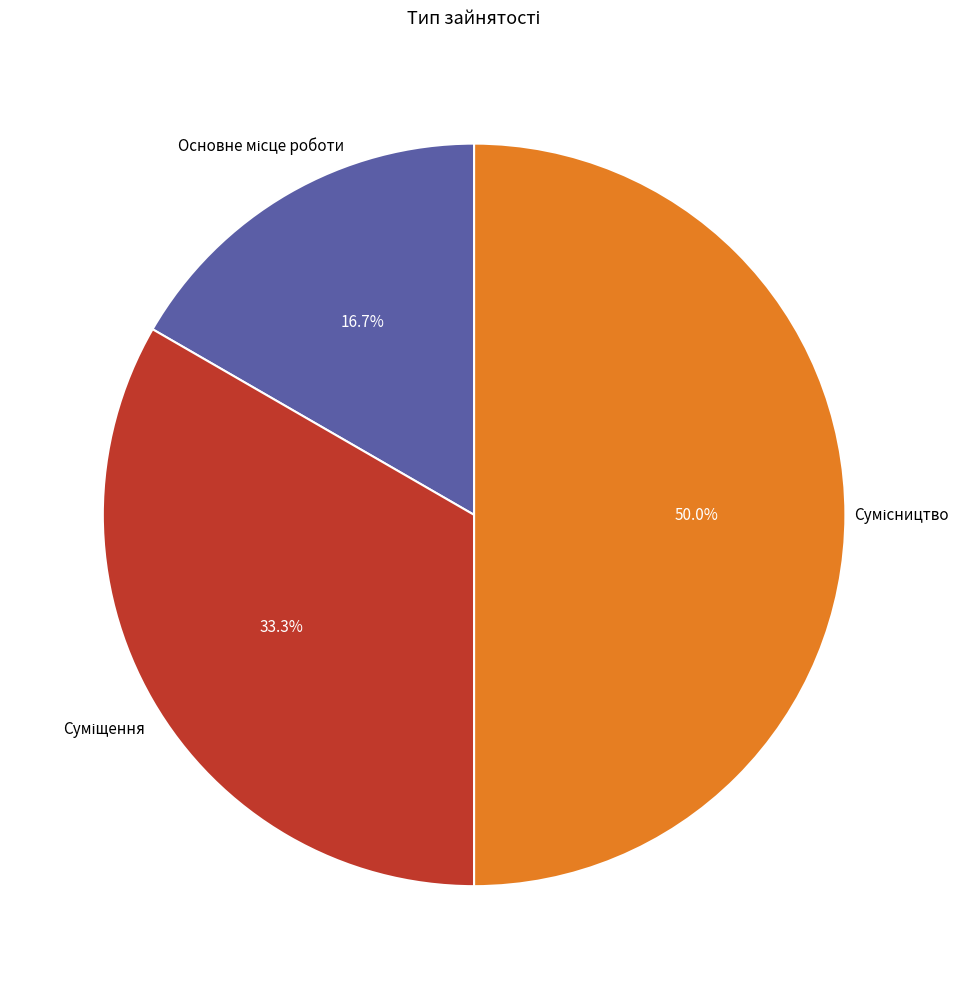

What is the largest slice in the pie chart?

Сумісництво